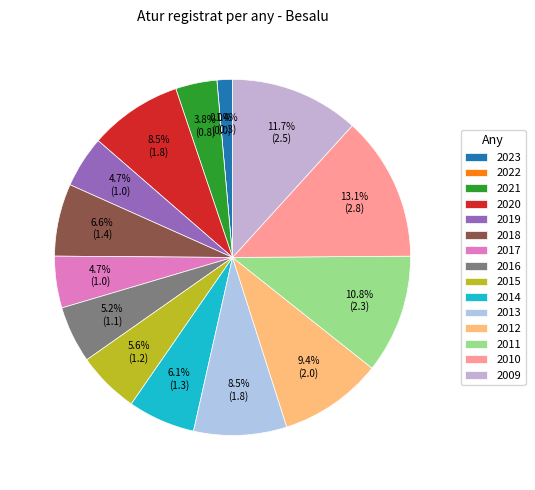

To the nearest percent, what portion does 2010 represent?

13%